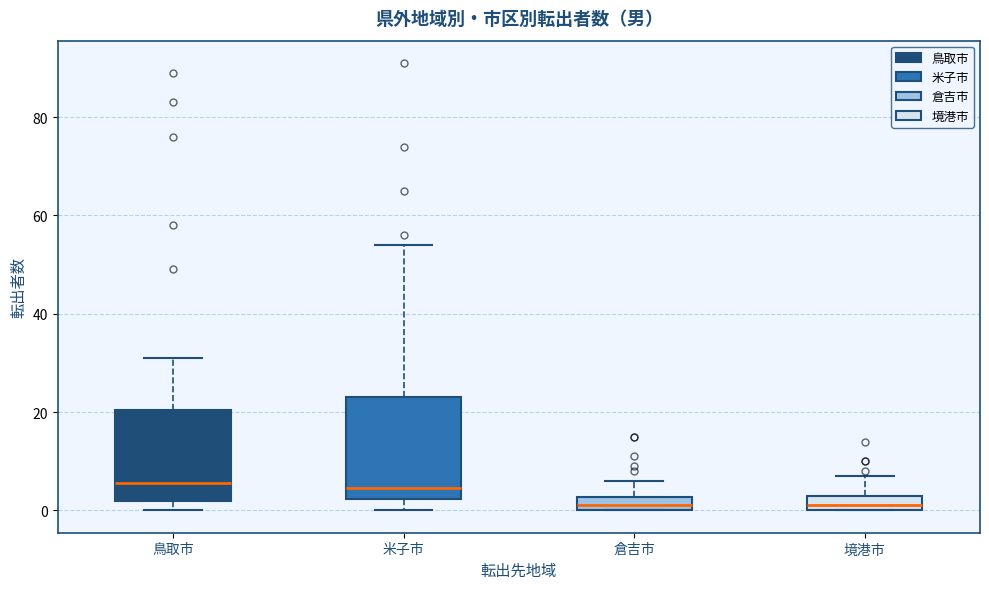

Which box is the tallest, from its lower edge to its upper edge?

米子市